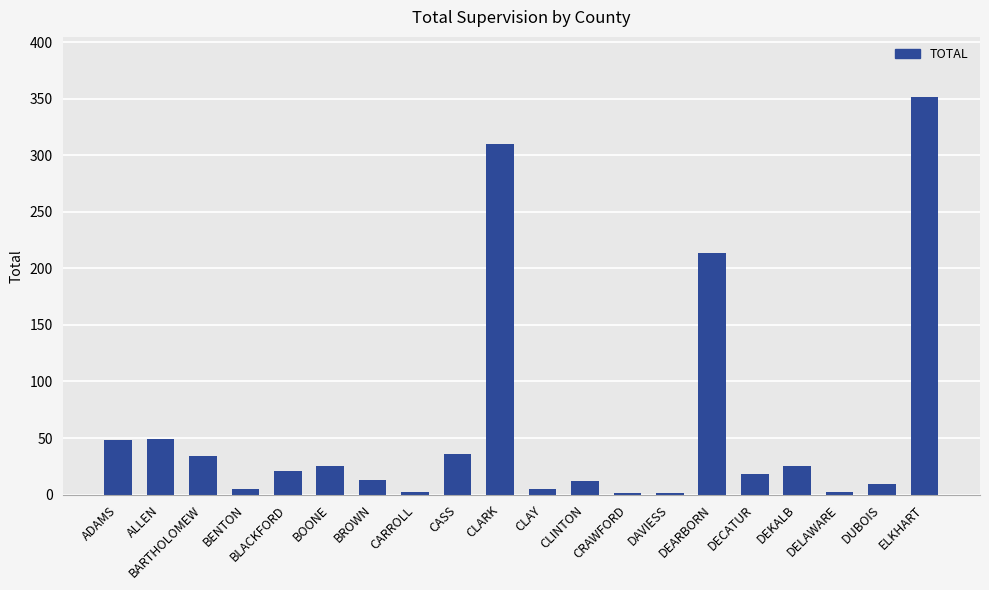

What is the sum of all values?

1182